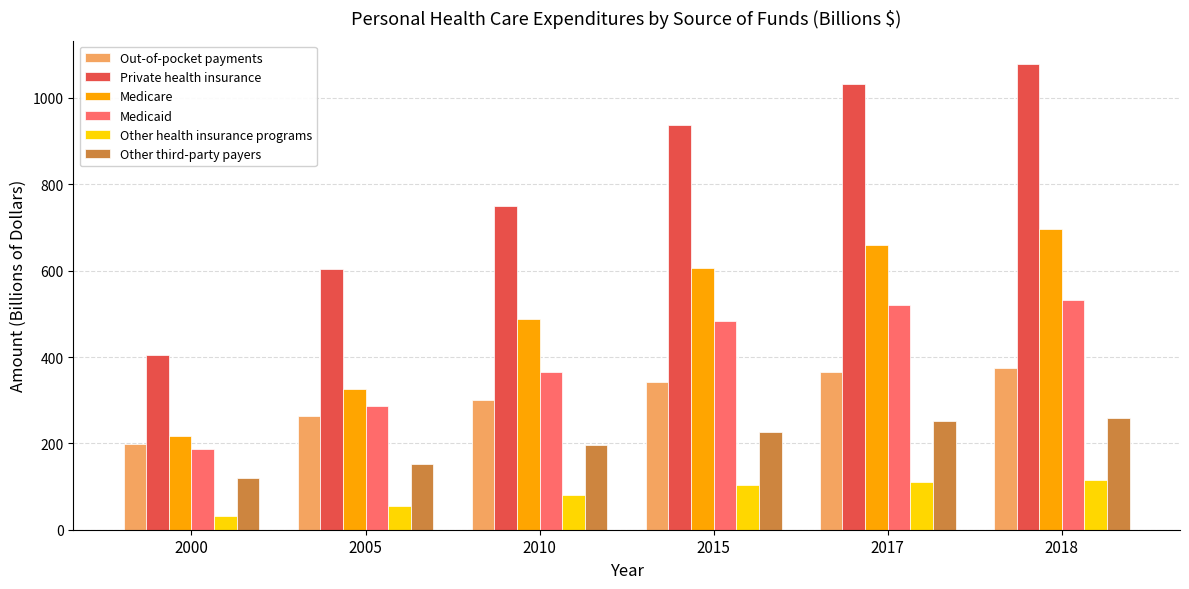

Reading right to left, transcribe all the data shown in this chart.

Out-of-pocket payments: 375.6	365.2	341.7	300.2	263.8	198.9
Private health insurance: 1078.7	1032.4	936.5	750.8	604.3	405.6
Medicare: 697.2	659.4	607.1	489.1	326.3	216.3
Medicaid: 532.8	519.6	484.1	365.8	287.6	186.9
Other health insurance programs: 116.3	110.4	103.0	80.6	54.1	32.3
Other third-party payers: 259.3	252.3	225.6	195.3	153.3	118.9